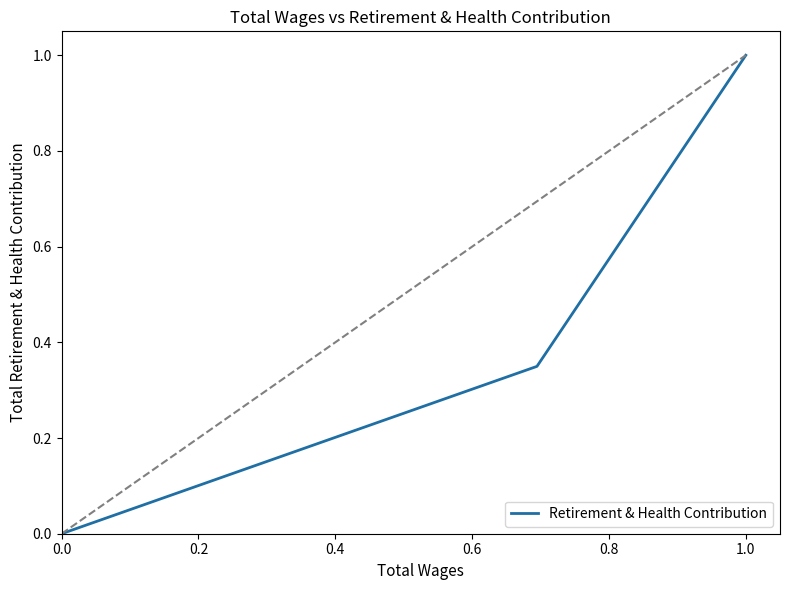

How many positive values are there?

2